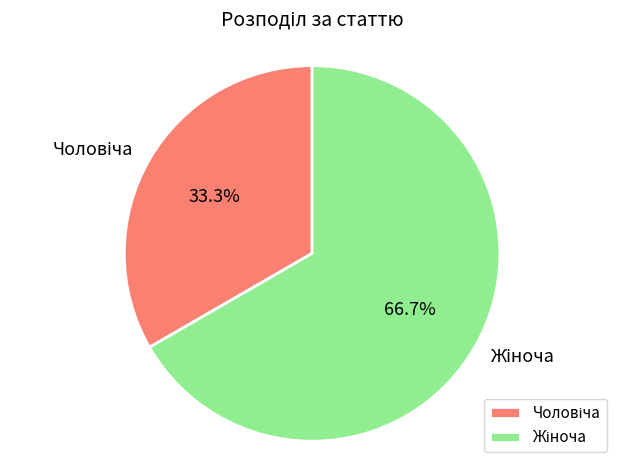

Does any single category account for the majority?

Yes